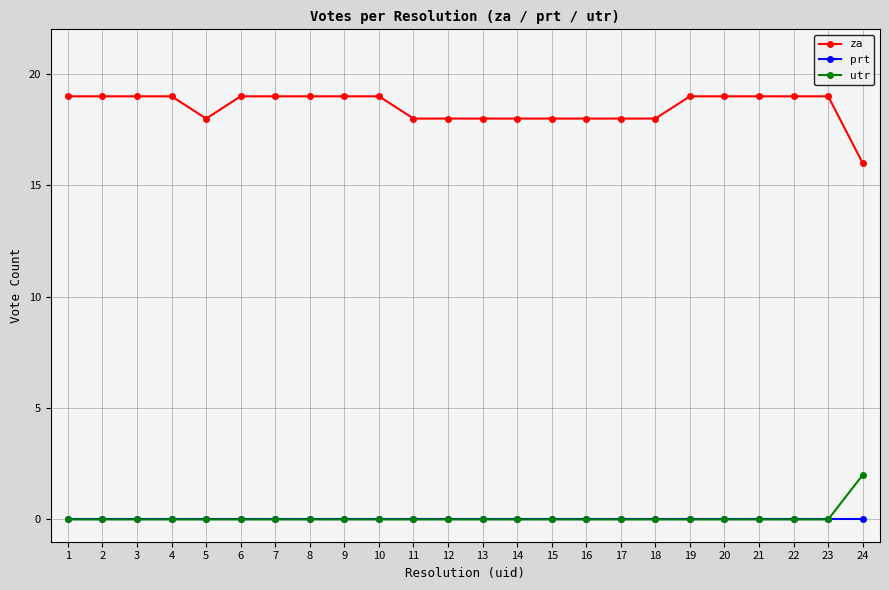

The value of za at 9 is 19. True or false?

True